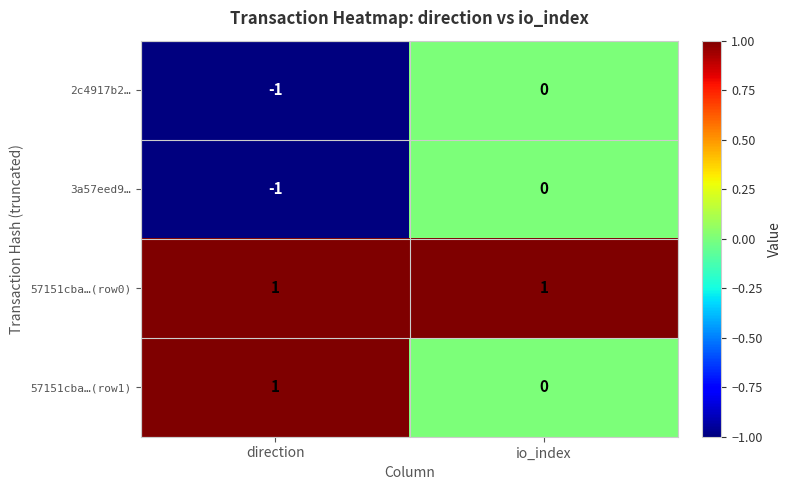

The 57151cba…(row0) series shows 0 at direction. True or false?

False